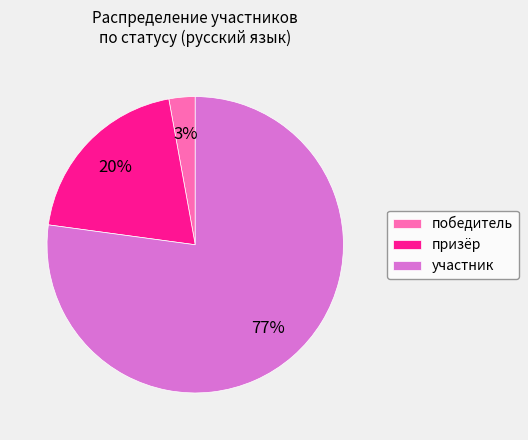

Approximately how many times larger is the value at победитель compared to призёр?

0.1